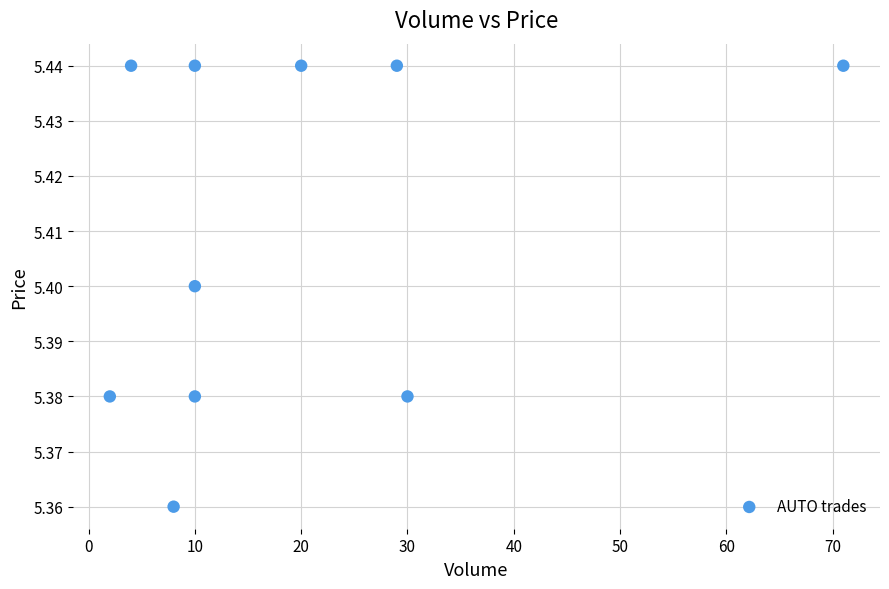

What is the average X value?

19.4